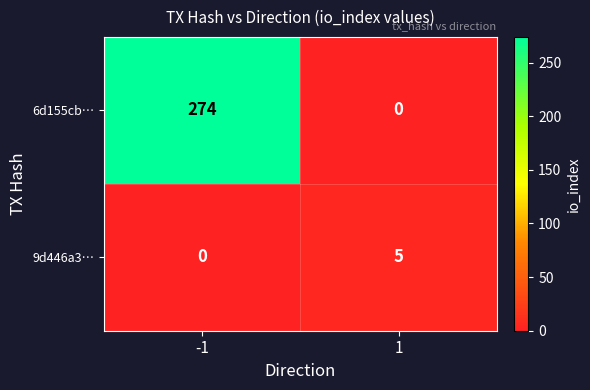

The value of 6d155cb… at -1 is 274. True or false?

True